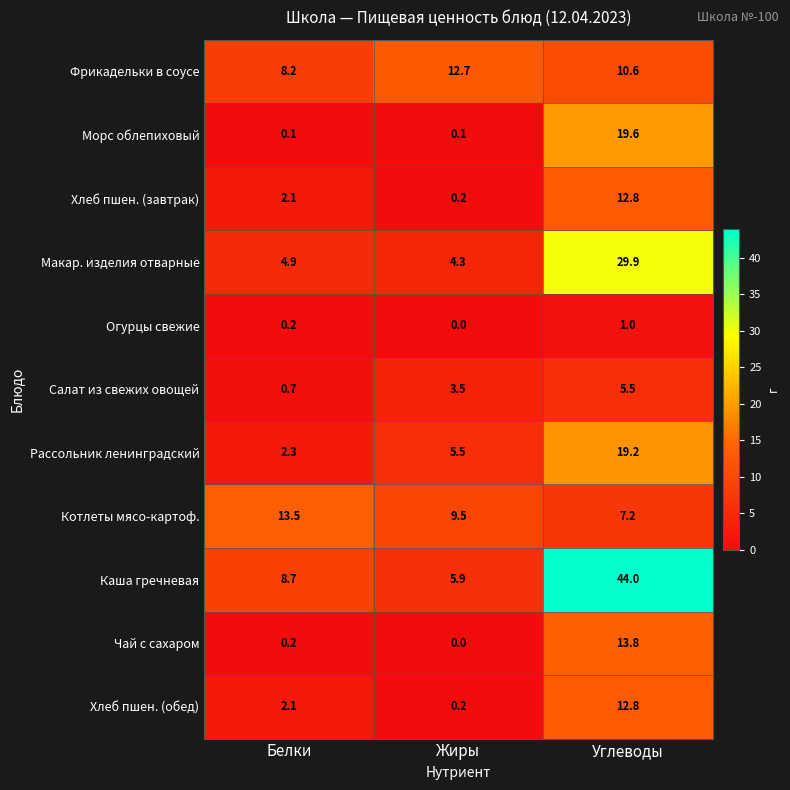

List the labels in order of Макар. изделия отварные value, smallest first.

Жиры, Белки, Углеводы